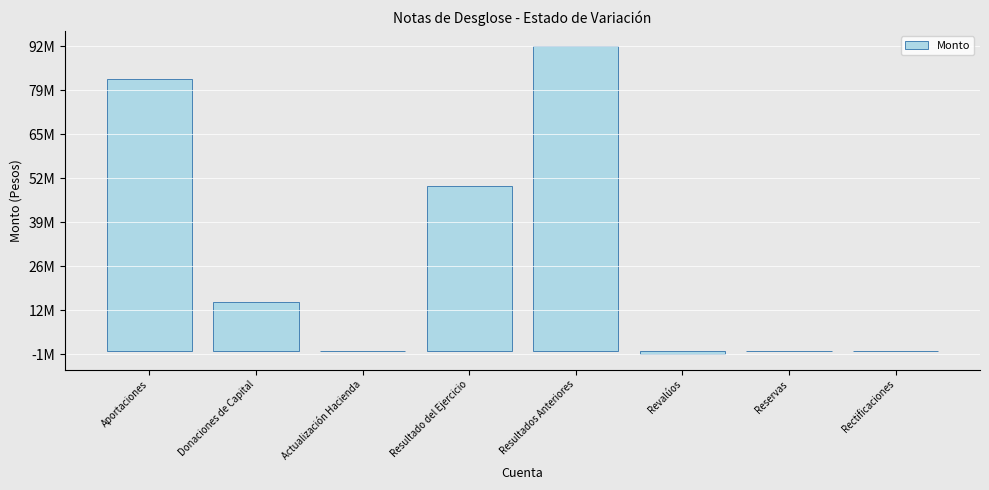

Reading left to right, extract all data points from this chart.

Aportaciones=82188557.6	Donaciones de Capital=14722910.6	Actualización Hacienda=0.0	Resultado del Ejercicio=49649434.4	Resultados Anteriores=92002125.8	Revalúos=-1011000.0	Reservas=0.0	Rectificaciones=0.0